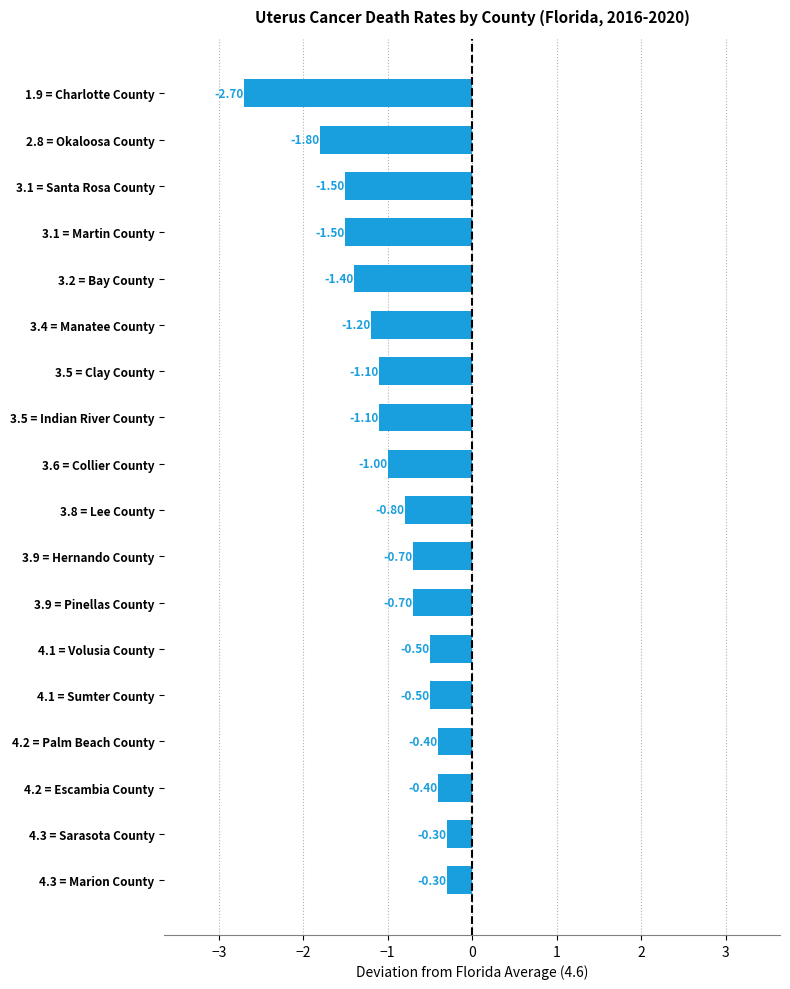

Between 1.9 = Charlotte County and 2.8 = Okaloosa County, which is larger?

2.8 = Okaloosa County